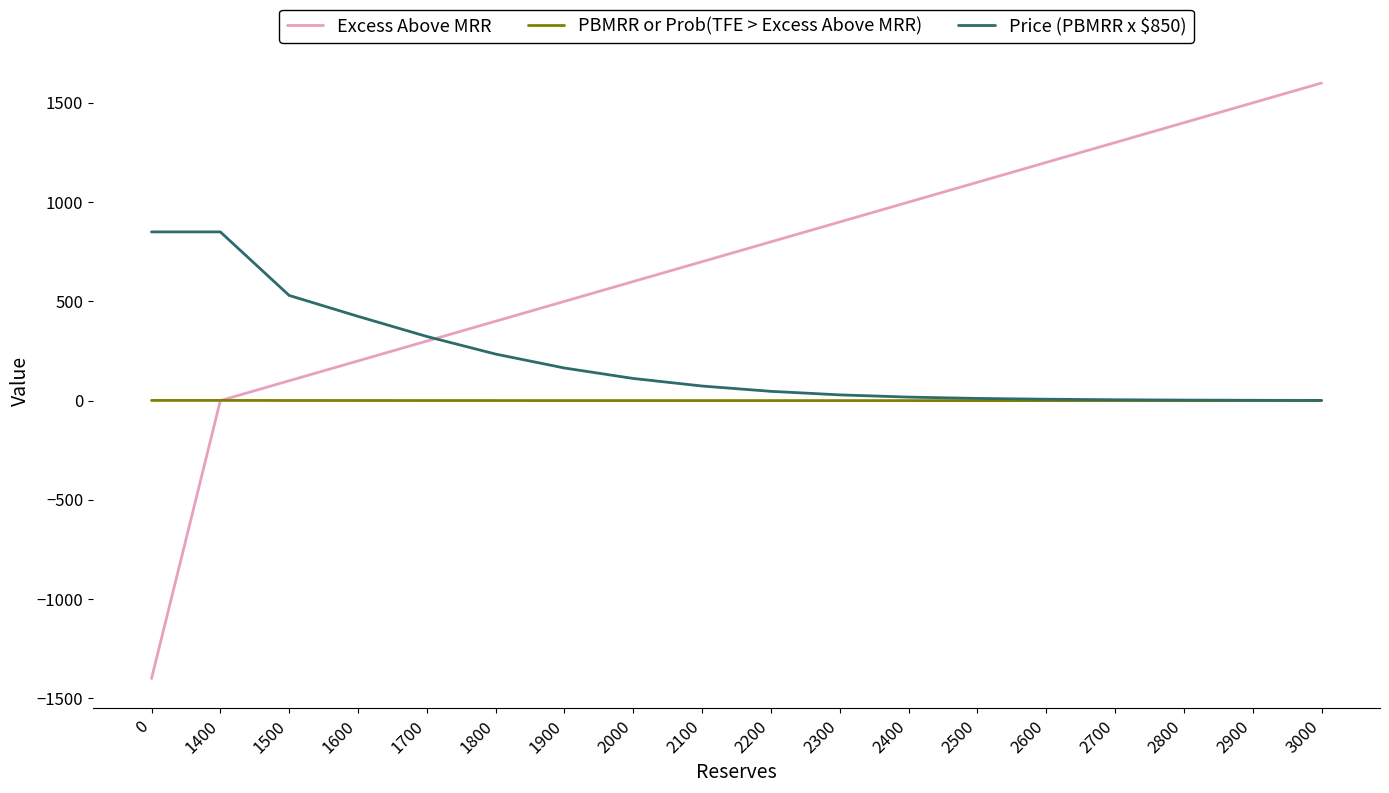

What is the difference between the maximum and minimum values in the Price (PBMRR x $850) series?

849.0